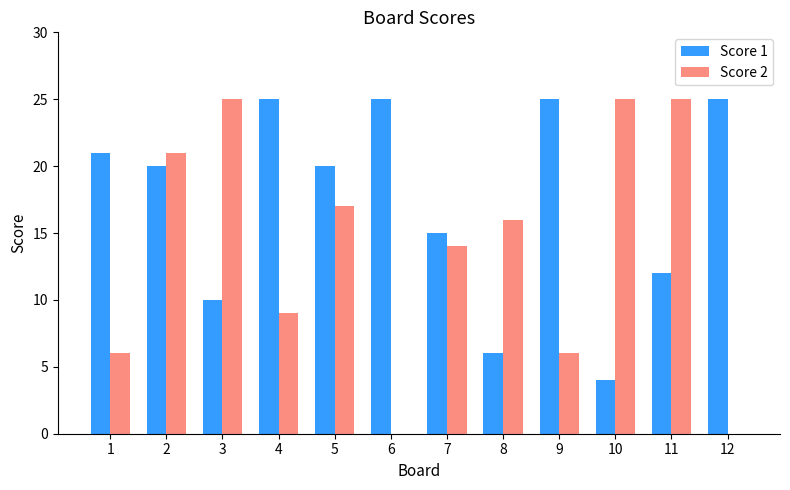

Count the number of categories in the chart.

12